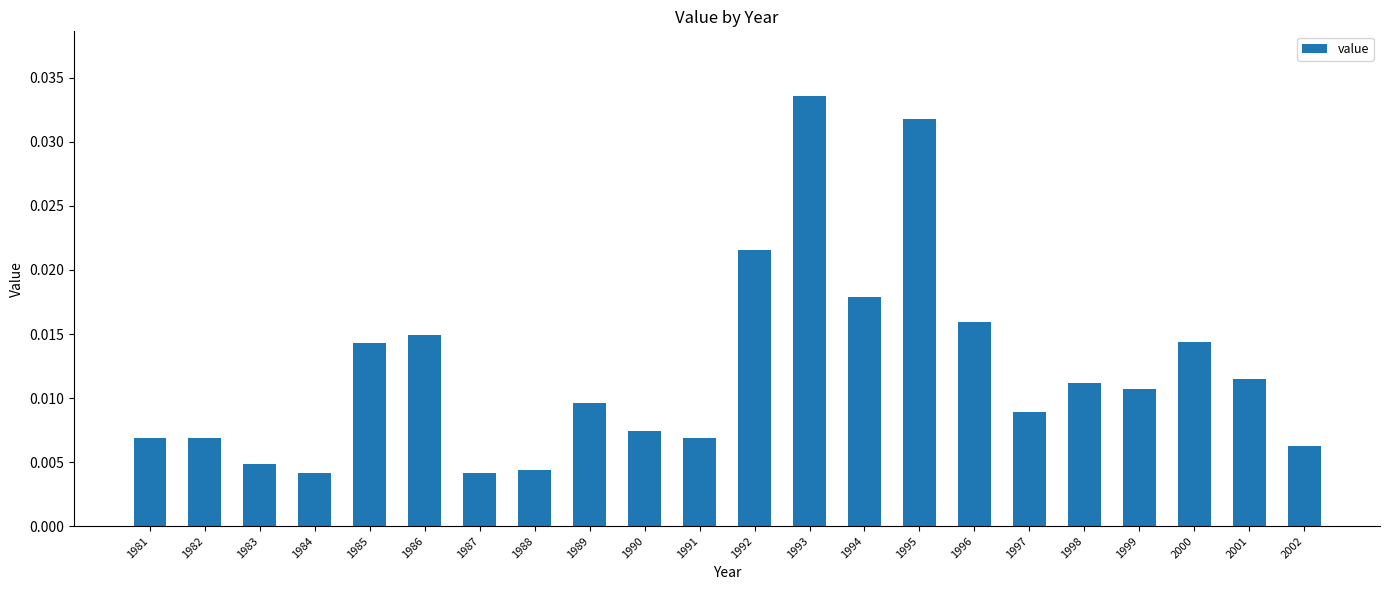

What is the sum of all values?

0.3